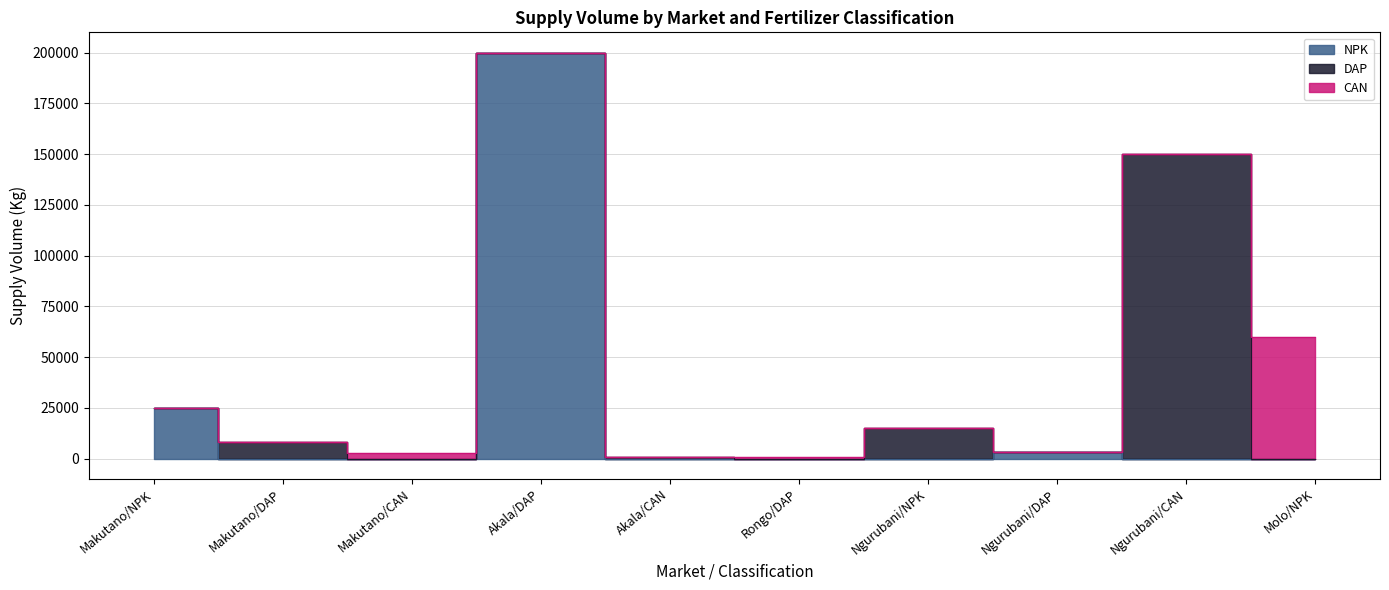

How many values in the CAN series exceed 0?

3